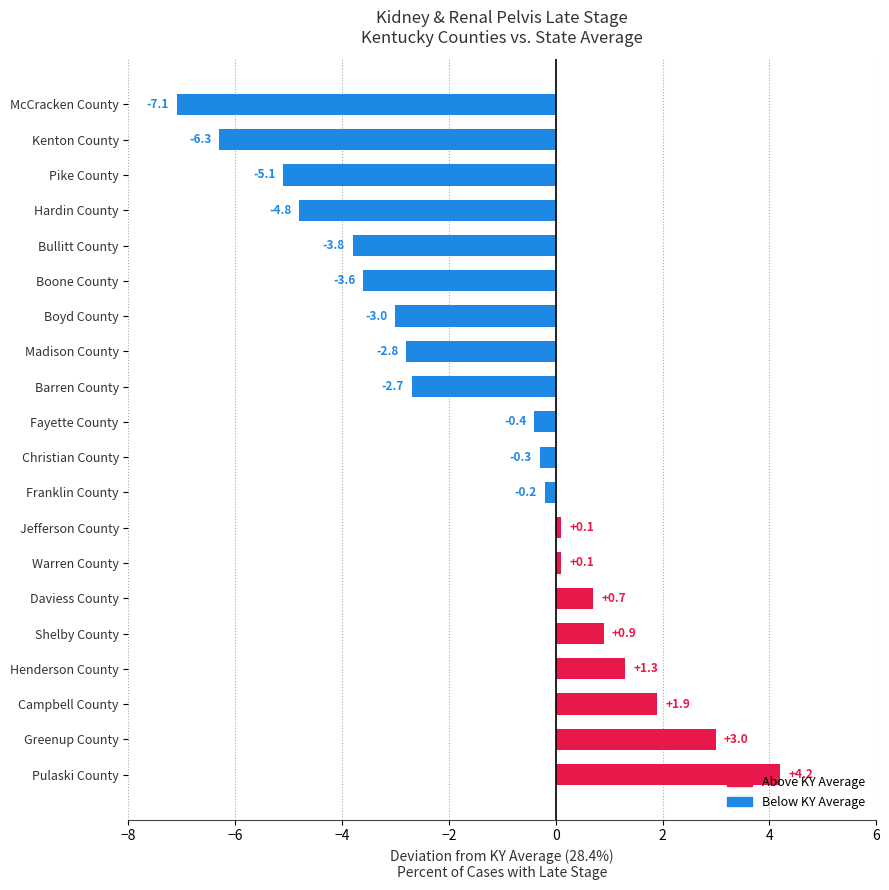

How many bars are there in total?

20